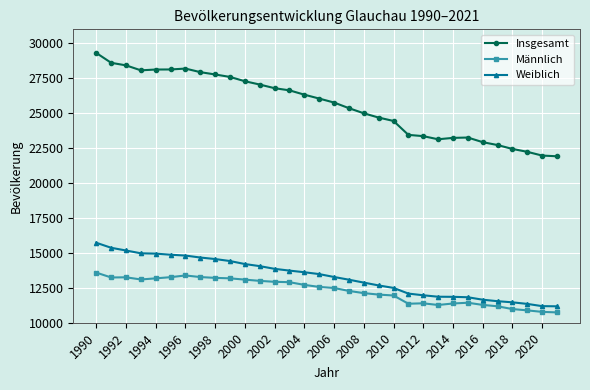

True or false: Insgesamt and Weiblich intersect in this chart.

False